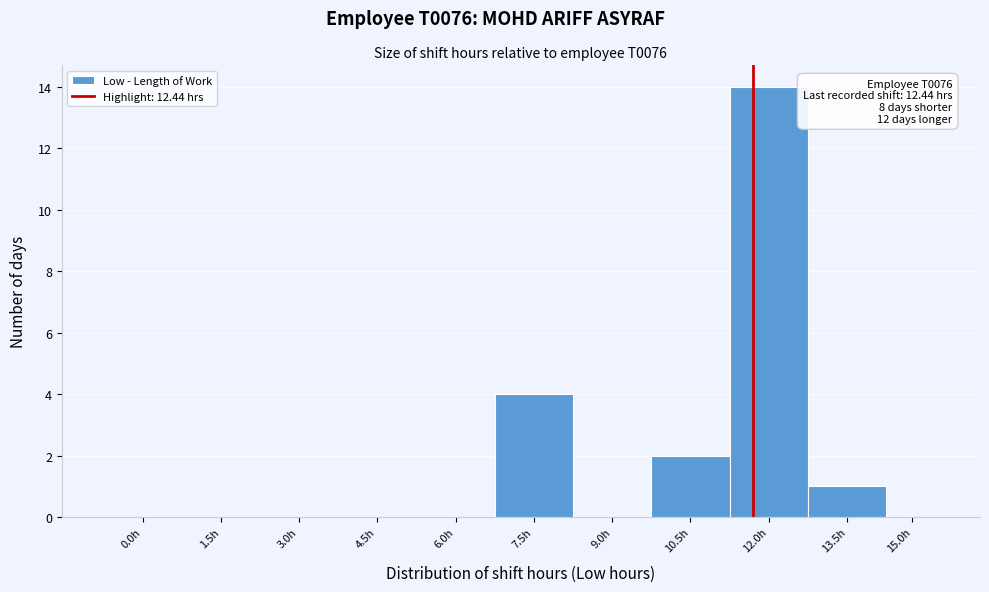

Reading right to left, list all the values displayed in this chart.

15.0h=0	13.5h=1	12.0h=14	10.5h=2	9.0h=0	7.5h=4	6.0h=0	4.5h=0	3.0h=0	1.5h=0	0.0h=0